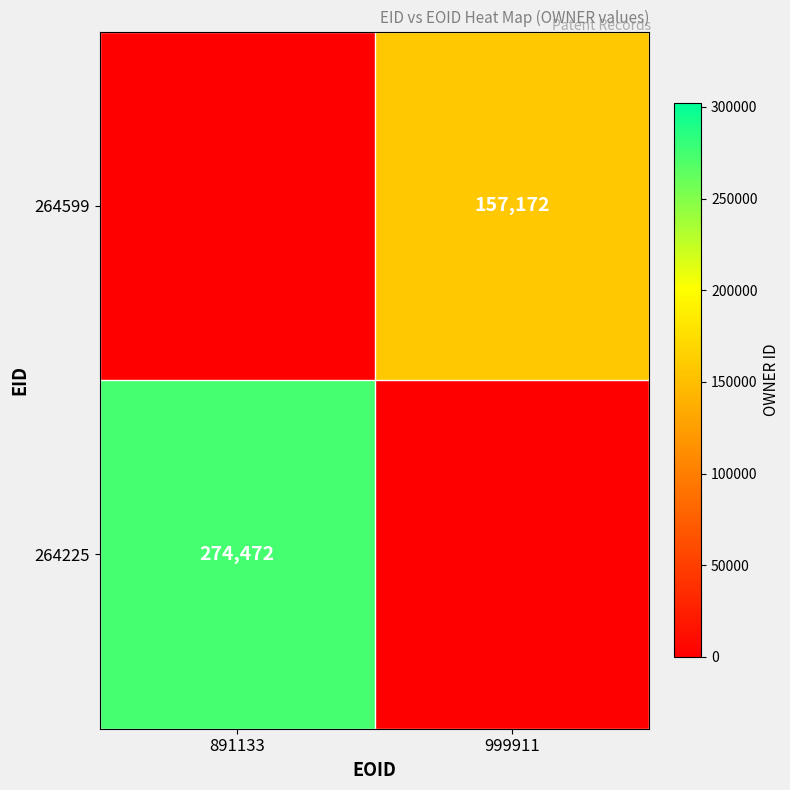

Is it true that 264225 equals 67617 at 891133?

False